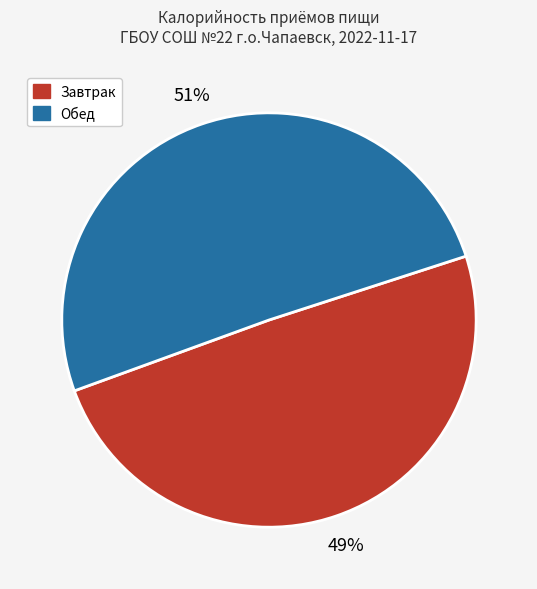

Is Обед the majority of the pie?

Yes